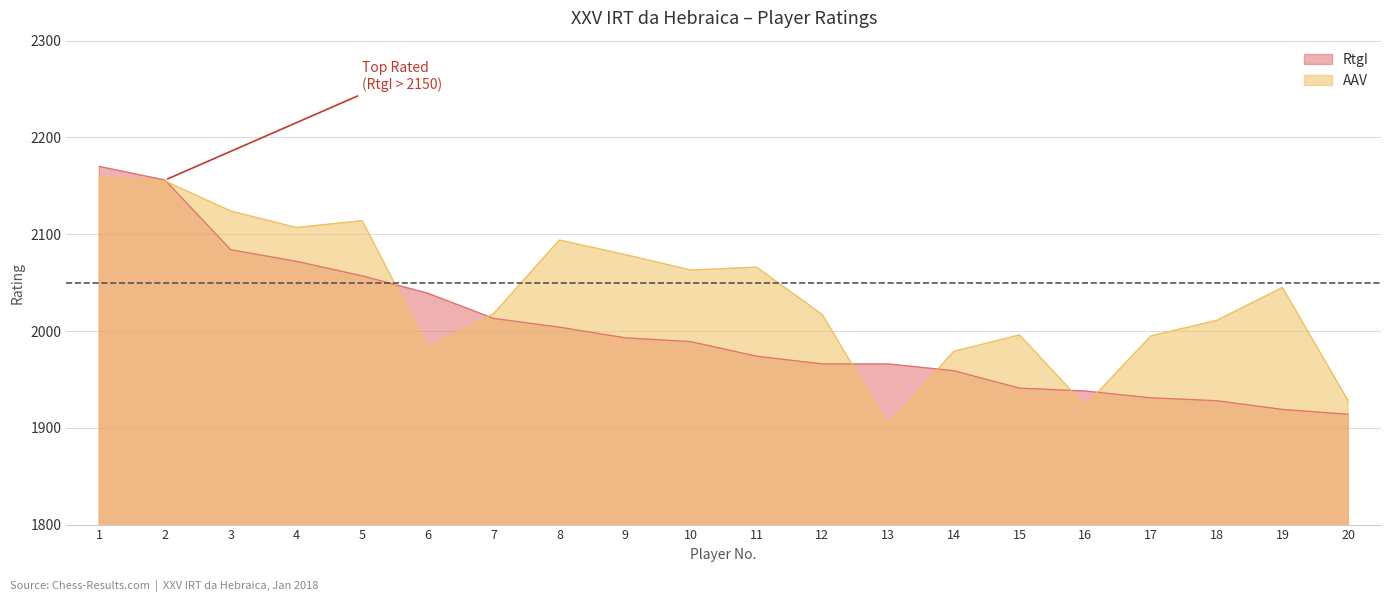

What is the greatest value displayed?

2170